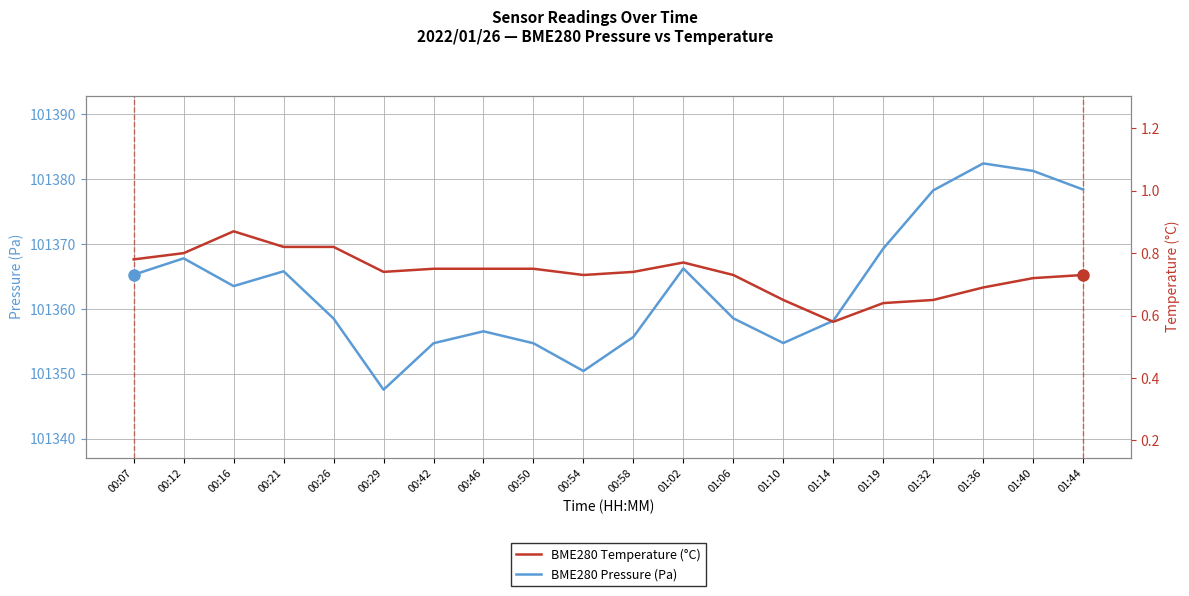

What is the greatest value displayed?

101382.4